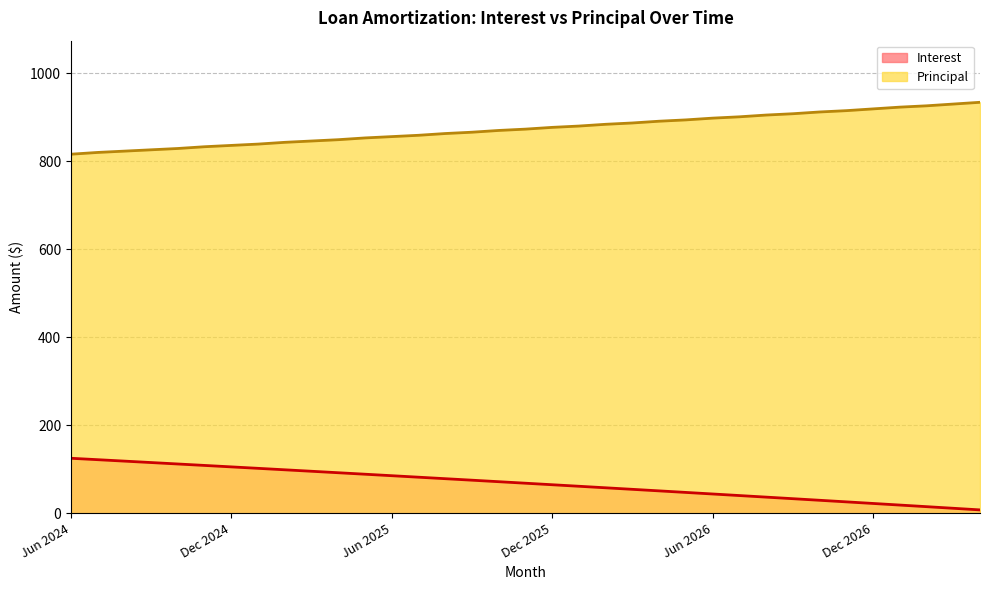

Which series has the largest total across all categories?

Principal